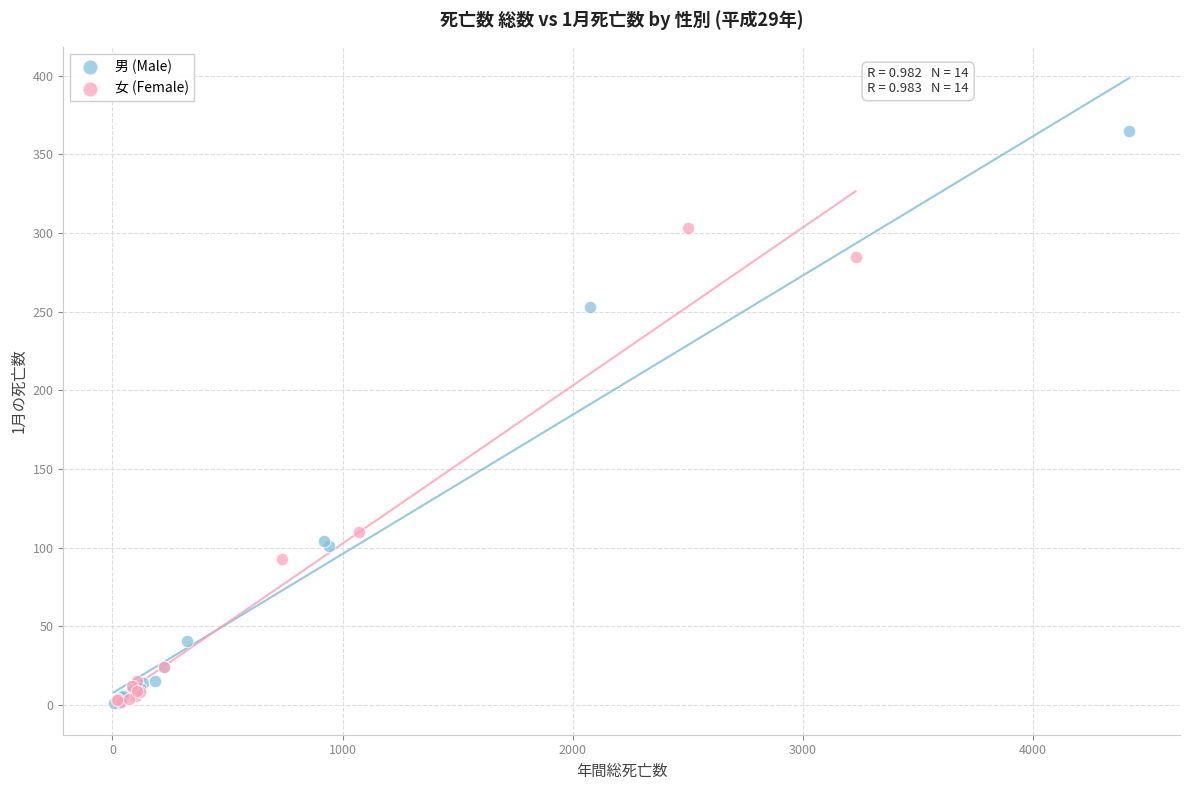

Which series contains the highest Y value?

男 (Male)